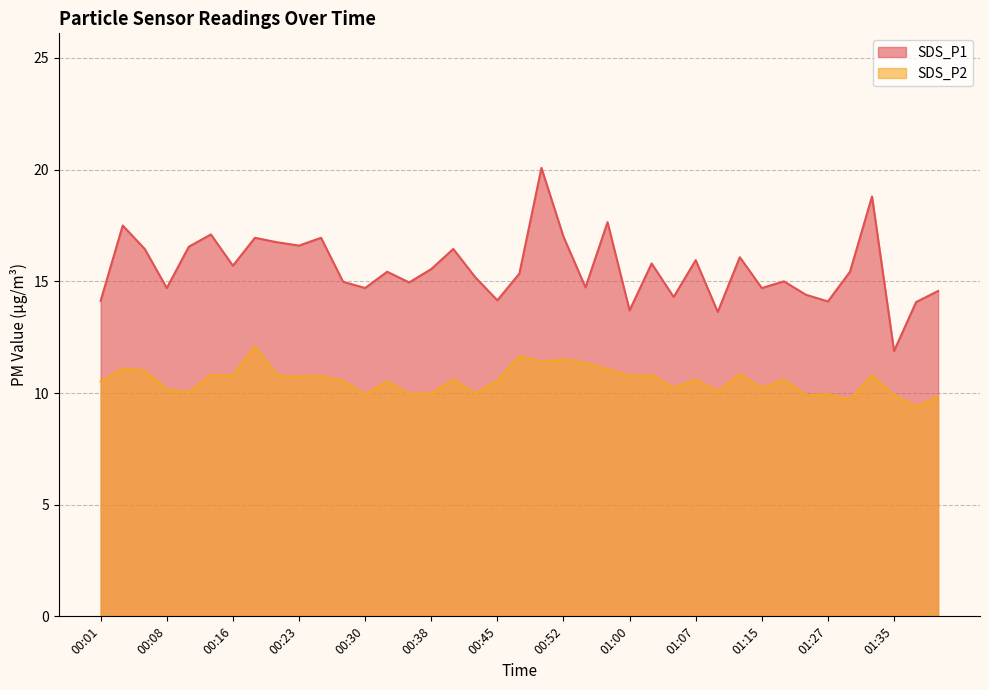

What is the difference between the second highest and minimum values in the SDS_P2 series?

2.2